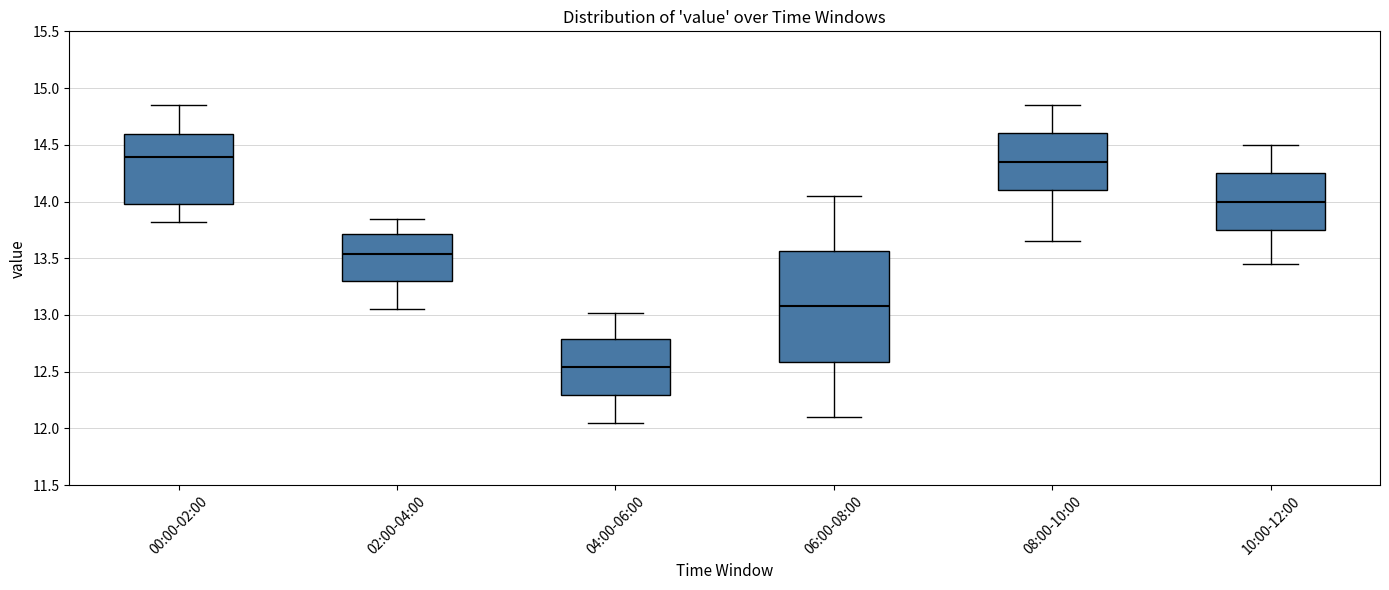

Reading left to right, read every box against the y-axis: the position of its median line, the range the box covers, and the ends of its whiskers. The values are not printed on the chart, so give them approximately, as read against the axis.

00:00-02:00: median 14.40, box 14.00 to 14.60, whiskers 13.80 to 14.85
02:00-04:00: median 13.55, box 13.30 to 13.70, whiskers 13.05 to 13.85
04:00-06:00: median 12.55, box 12.30 to 12.80, whiskers 12.05 to 13.00
06:00-08:00: median 13.10, box 12.60 to 13.55, whiskers 12.10 to 14.05
08:00-10:00: median 14.35, box 14.10 to 14.60, whiskers 13.65 to 14.85
10:00-12:00: median 14.00, box 13.75 to 14.25, whiskers 13.45 to 14.50